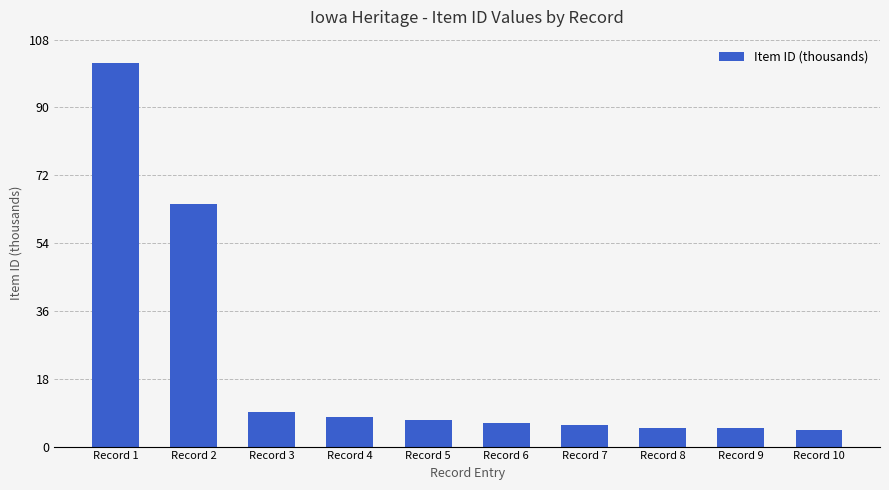

What is the change in value from Record 6 to Record 8?

-1.4